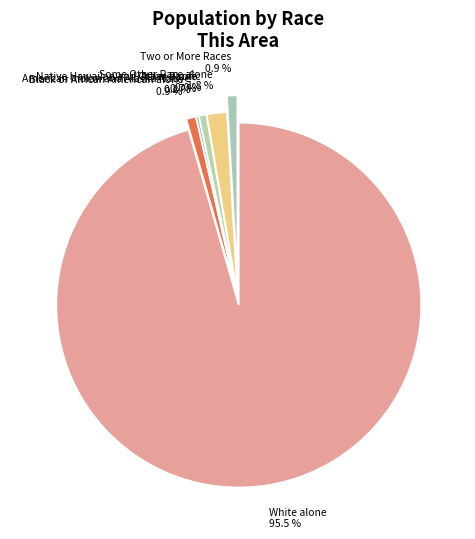

Rank the categories by value from lowest to highest.

Native Hawaiian and Other Pacific, American Indian and Alaska Native, Asian alone, Black or African American alone, Two or More Races, Some Other Race alone, White alone